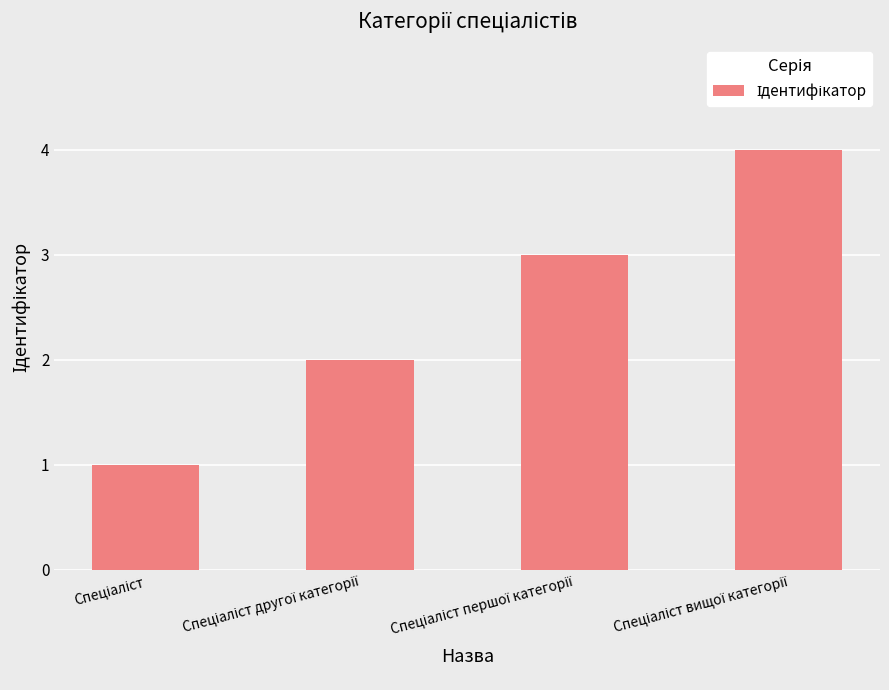

What is the sum of all values?

10